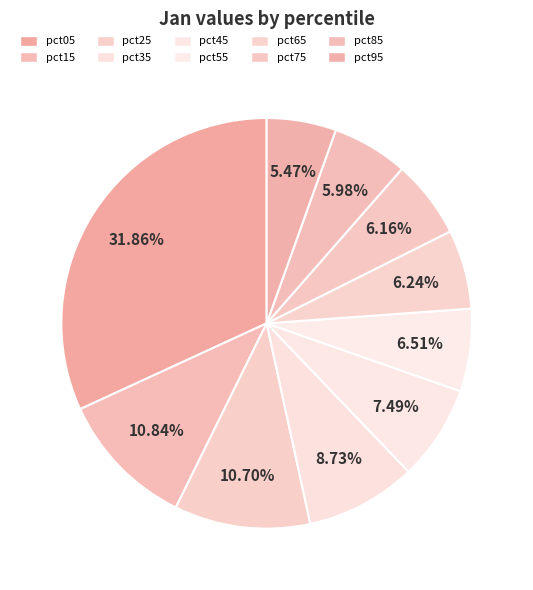

How many segments does this pie chart have?

10